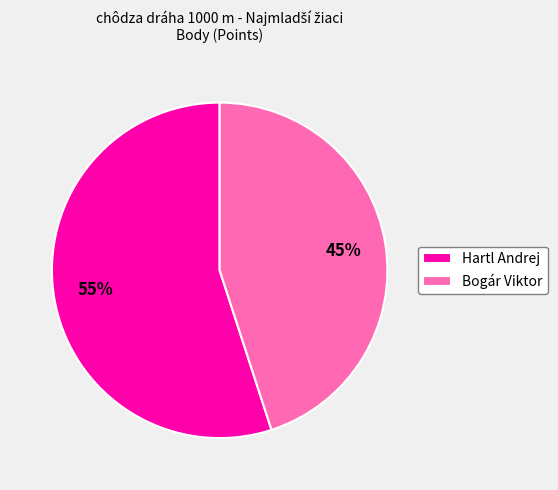

Is it true that Bogár Viktor is 45% of the pie?

True